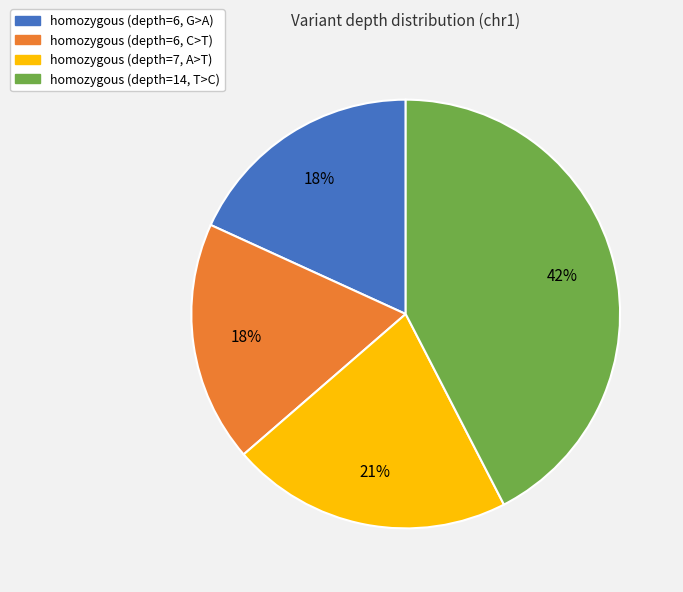

What percentage is the homozygous (depth=14, T>C) slice, to the nearest percent?

42%